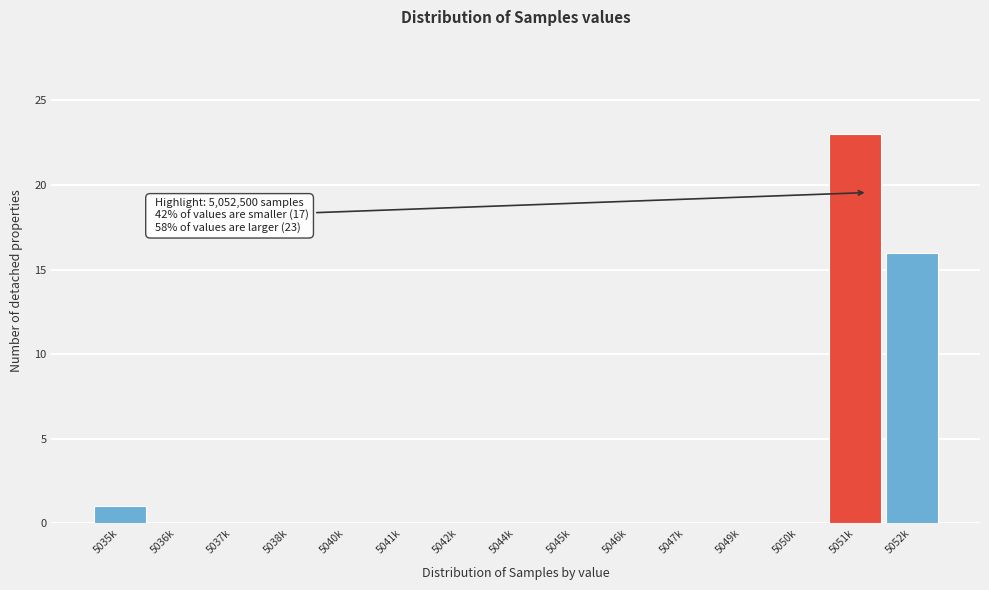

Reading left to right, list all the values displayed in this chart.

5035k=1	5036k=0	5037k=0	5038k=0	5040k=0	5041k=0	5042k=0	5044k=0	5045k=0	5046k=0	5047k=0	5049k=0	5050k=0	5051k=23	5052k=16